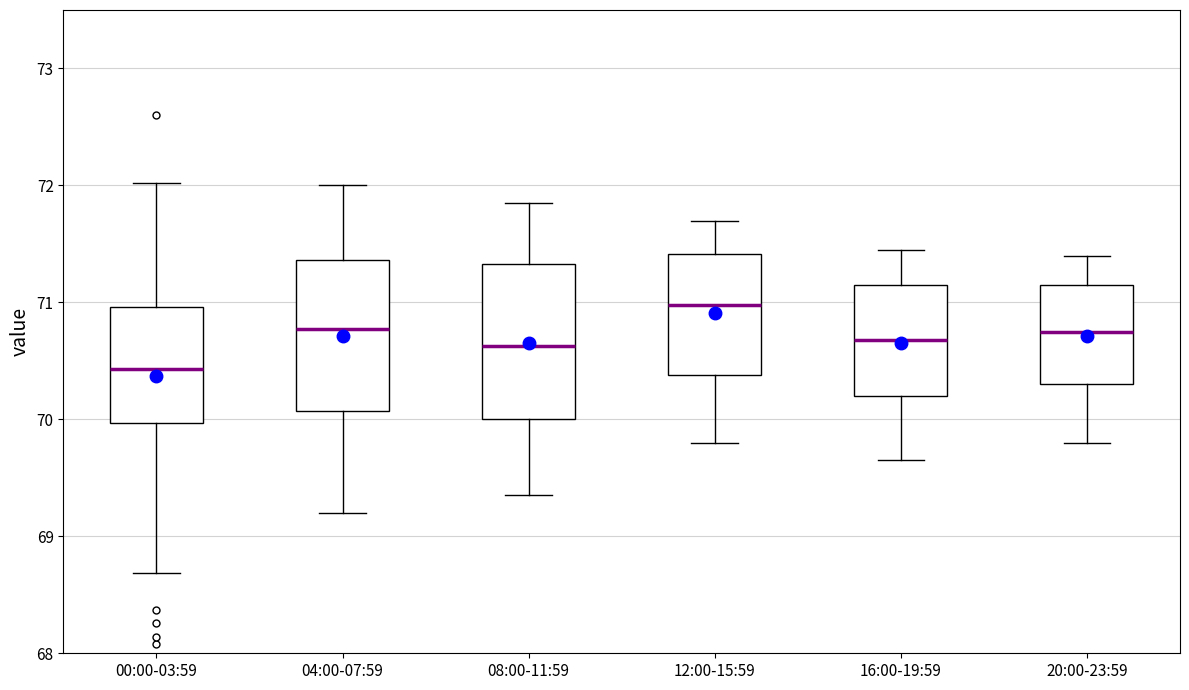

Where does the upper whisker of the box for 04:00-07:59 end on the y-axis? The values are not printed on the chart, so give them approximately, as read against the axis.

72.0